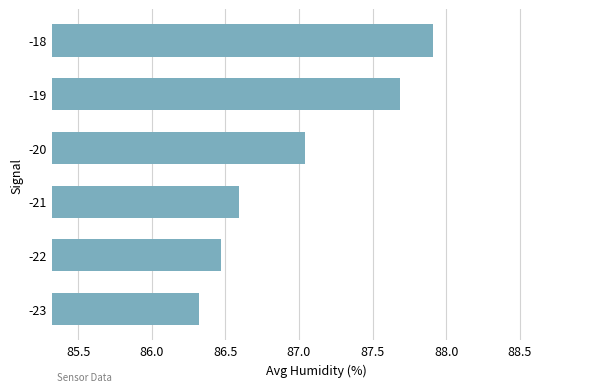

List the labels in order of value, smallest first.

-23, -22, -21, -20, -19, -18